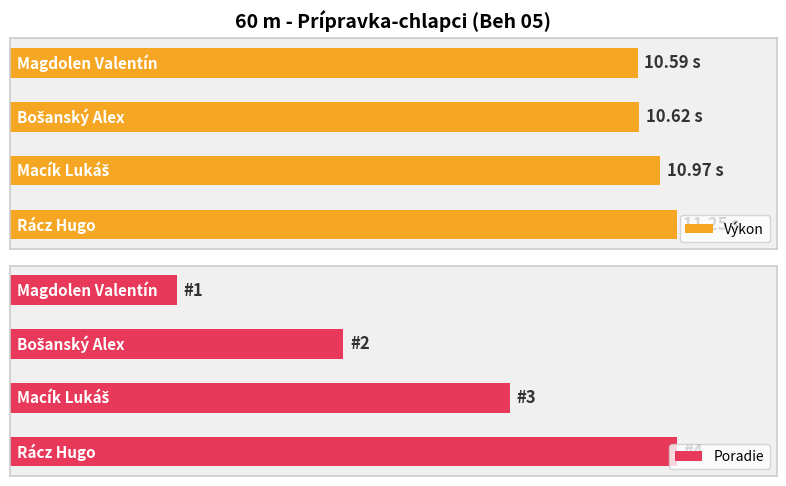

Does the chart contain any negative values?

No